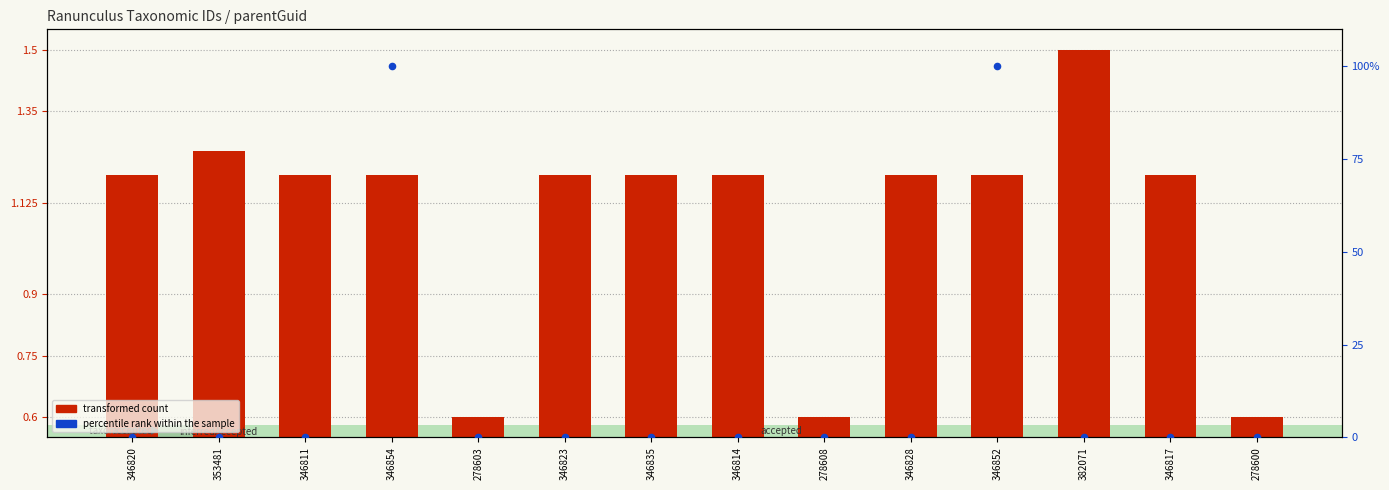

What are all the series names shown in the legend?

transformed count, percentile rank within the sample